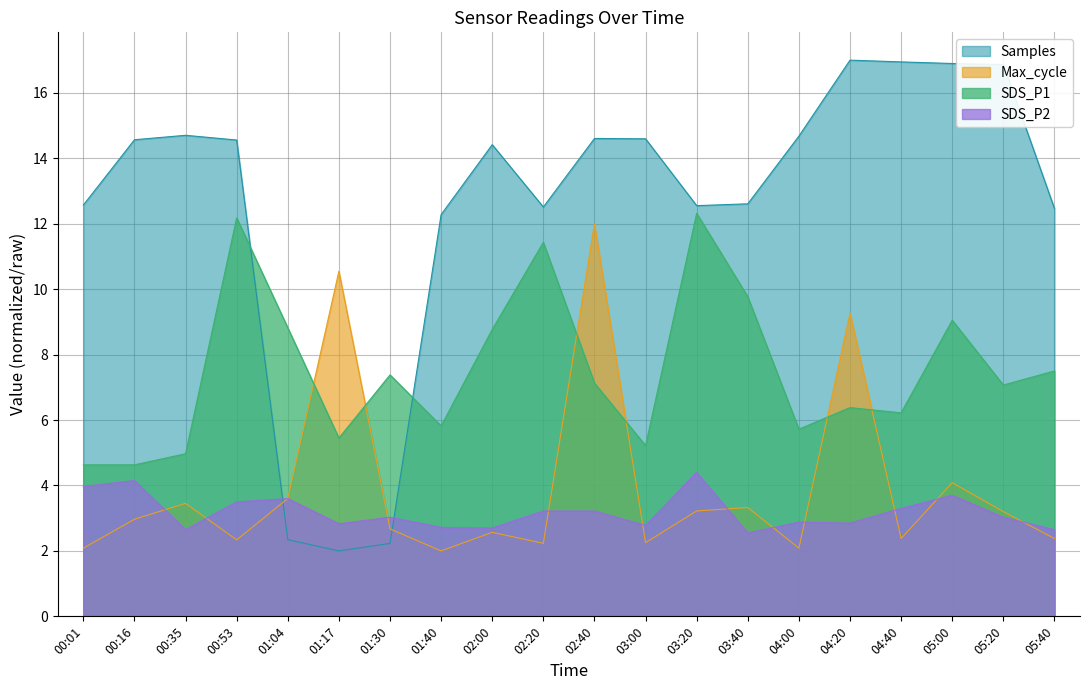

The value of SDS_P2 at 04:00 is 4.2. True or false?

False